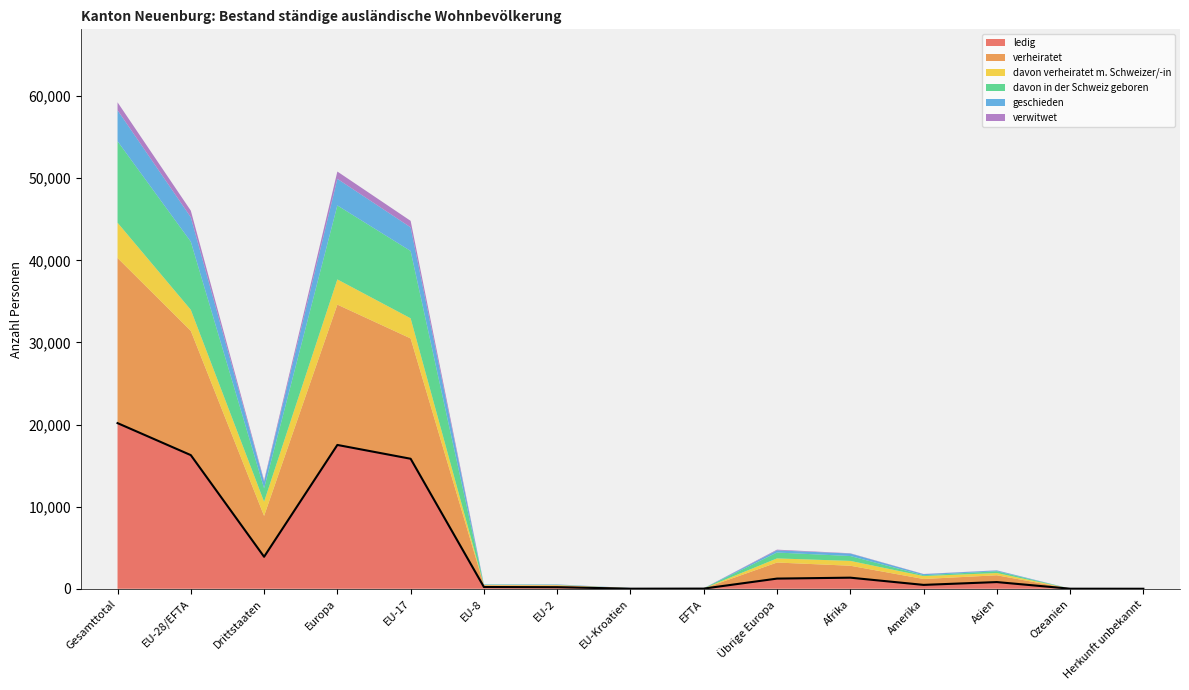

Reading left to right, extract all data points from this chart.

ledig: 20176	16277	3899	17517	15835	216	192	12	22	1240	1353	474	818	10	4
verheiratet: 20110	15133	4977	17090	14654	203	213	46	17	1957	1454	718	827	11	10
davon verheiratet m. Schweizer/-in: 4298	2567	1731	3071	2451	43	52	13	8	504	590	356	273	3	5
davon in der Schweiz geboren: 9925	8294	1631	9009	8197	44	28	8	17	715	593	102	218	2	1
geschieden: 3774	2973	801	3237	2882	35	44	10	2	264	303	134	95	4	1
verwitwet: 962	804	158	890	789	3	8	3	1	86	34	21	17	0	0